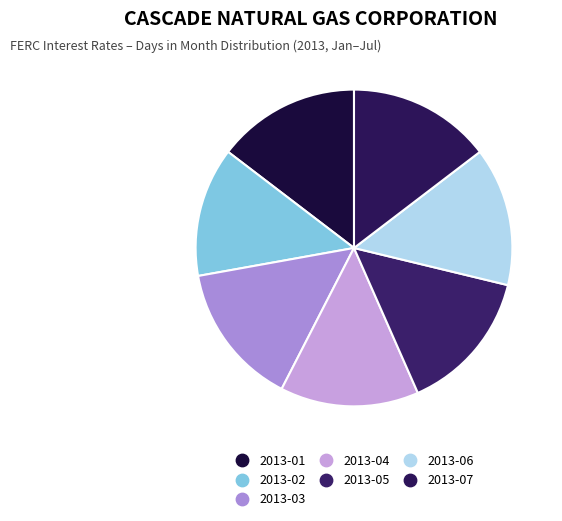

How many slices are in this pie chart?

7